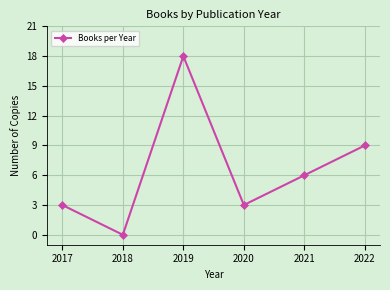

What is the change in value from 2018 to 2019?

+18